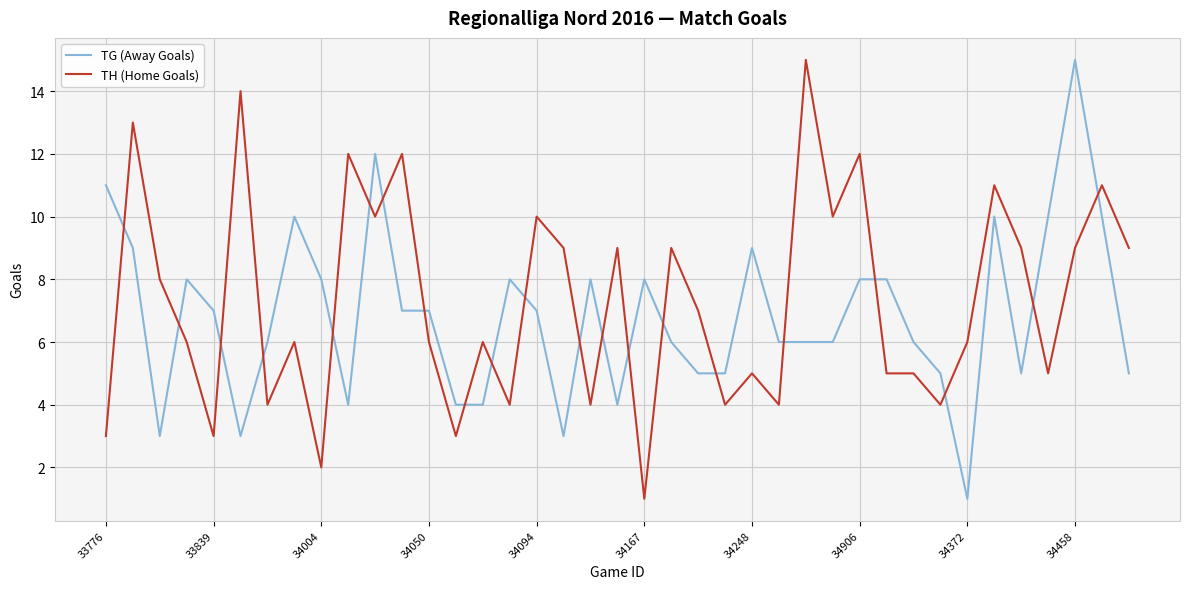

True or false: TG (Away Goals) and TH (Home Goals) intersect in this chart.

True